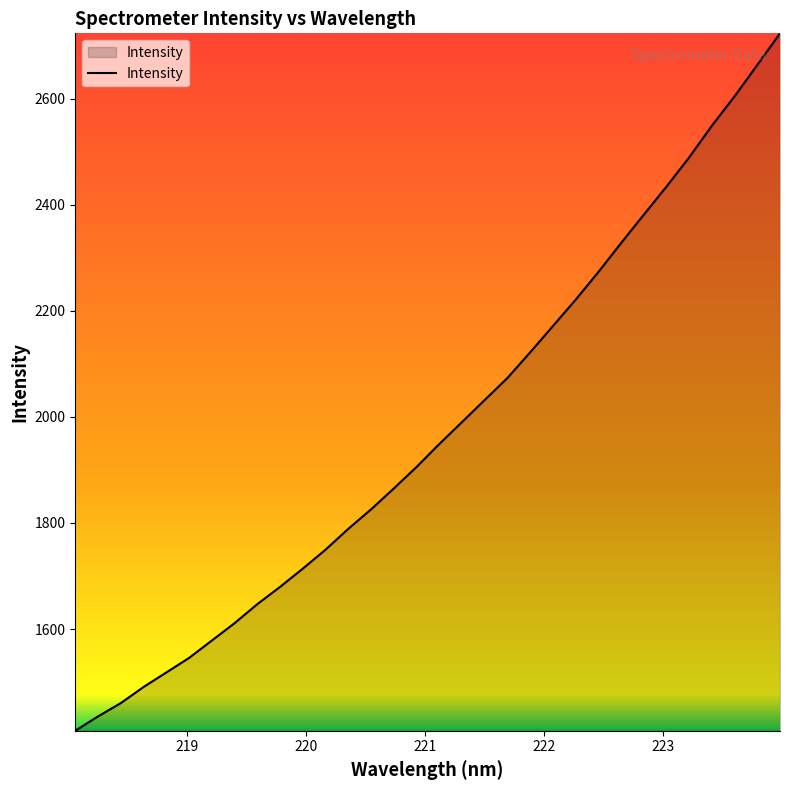

What is the smallest value displayed?

1408.1